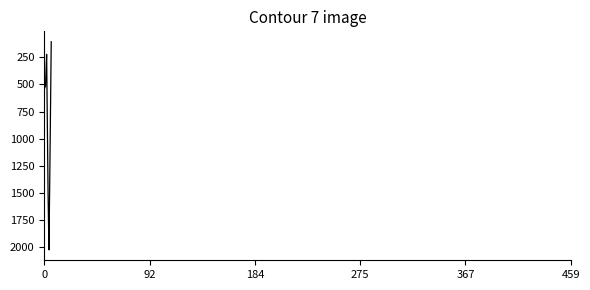

What is the difference between the maximum and minimum values?

1917.7